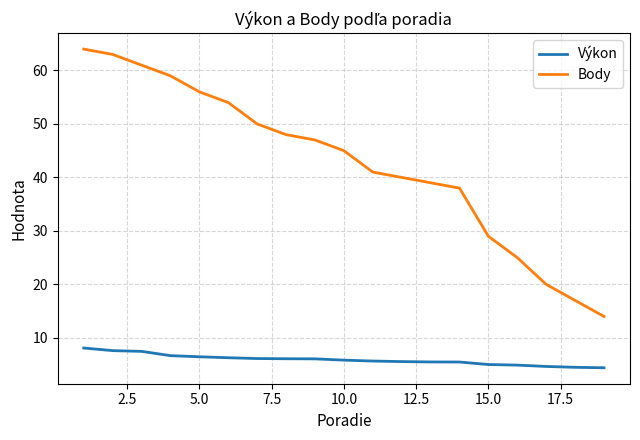

True or false: Výkon and Body intersect in this chart.

False